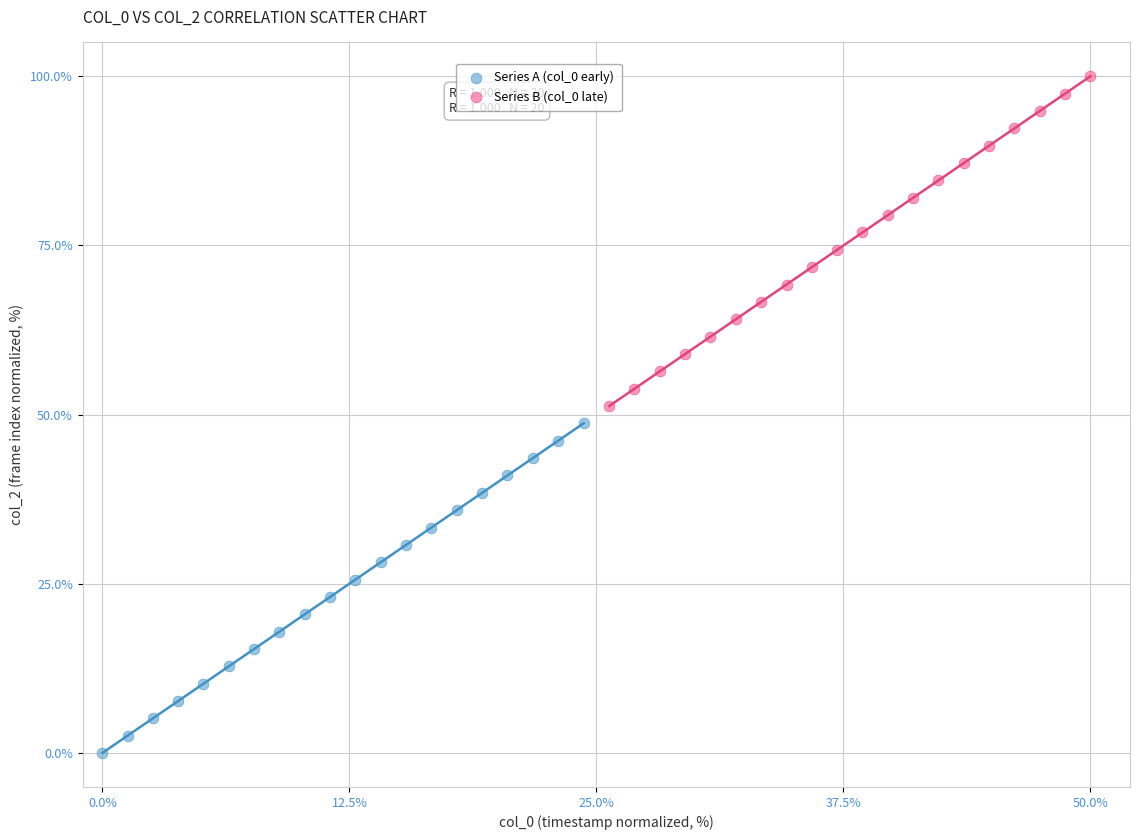

Which series reaches the maximum Y coordinate?

Series B (col_0 late)